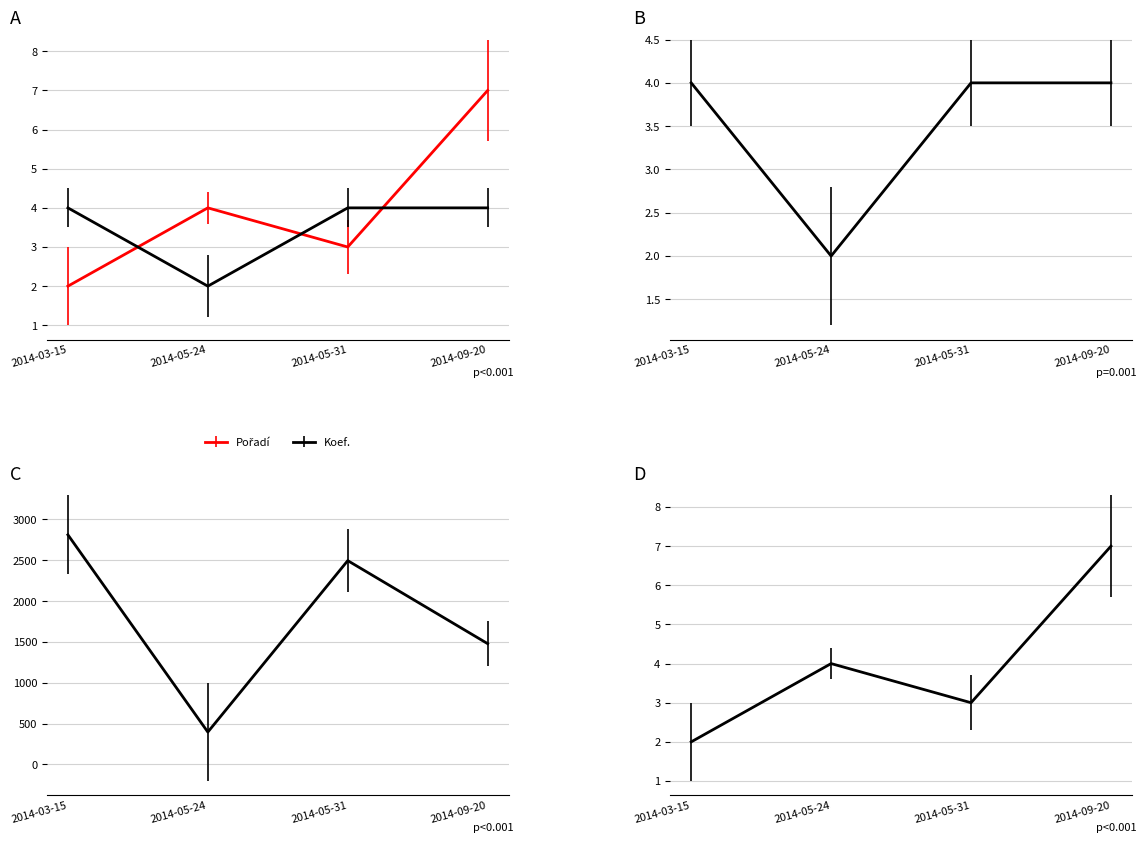

True or false: Body has a value of 2496 at 2014-05-31.

True